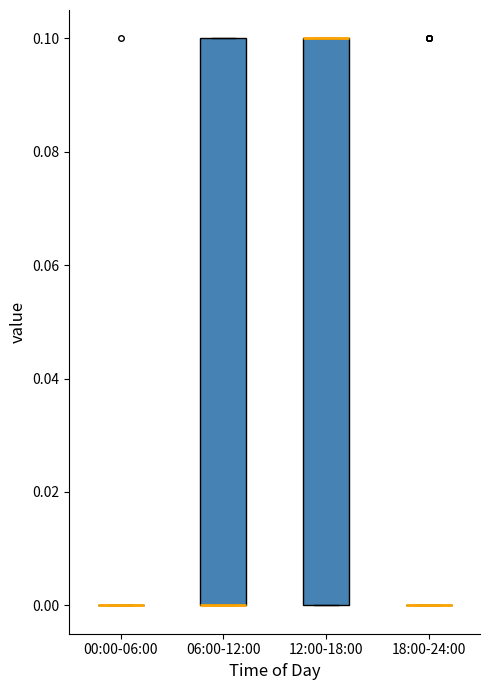

Reading left to right, read every box against the y-axis: the position of its median line, the range the box covers, and the ends of its whiskers. The values are not printed on the chart, so give them approximately, as read against the axis.

00:00-06:00: box collapsed to a line at 0.0, whiskers 0.0 to 0.0
06:00-12:00: median 0.0 (drawn on the box's lower edge), box 0.0 to 0.1, whiskers 0.0 to 0.1
12:00-18:00: median 0.1 (drawn on the box's upper edge), box 0.0 to 0.1, whiskers 0.0 to 0.1
18:00-24:00: box collapsed to a line at 0.0, whiskers 0.0 to 0.0